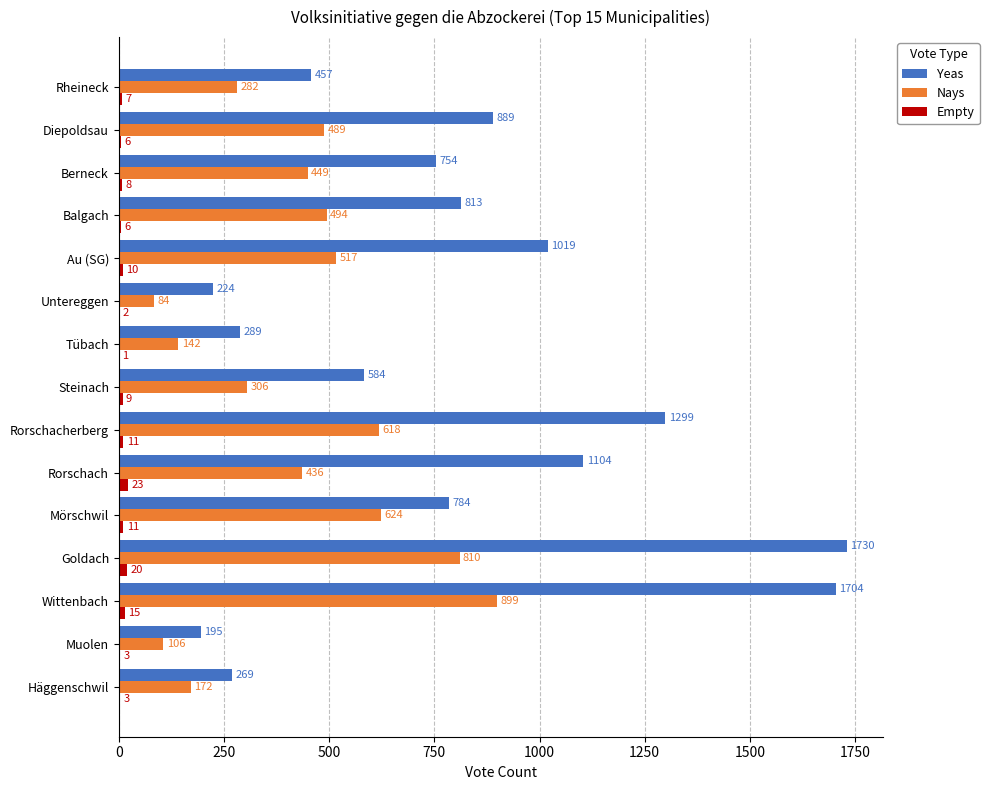

What is the sum of the Yeas values at Mörschwil and Steinach?

1368